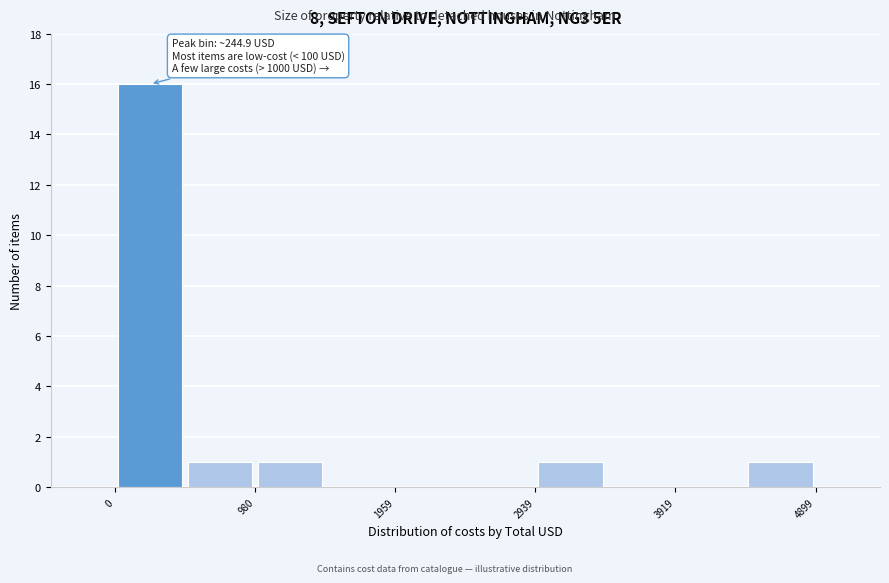

Over which range of the x-axis is the bar tallest?

0 to 500